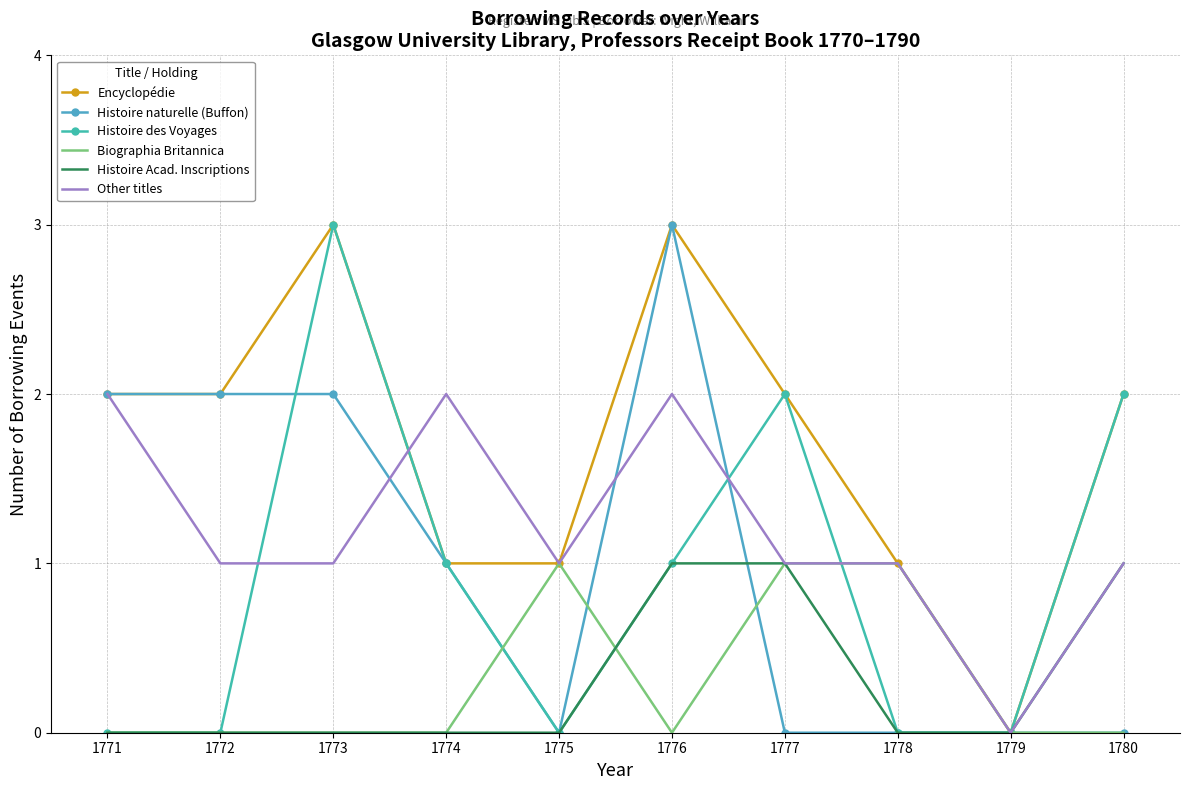

Which series has the largest range (max minus min)?

Encyclopédie